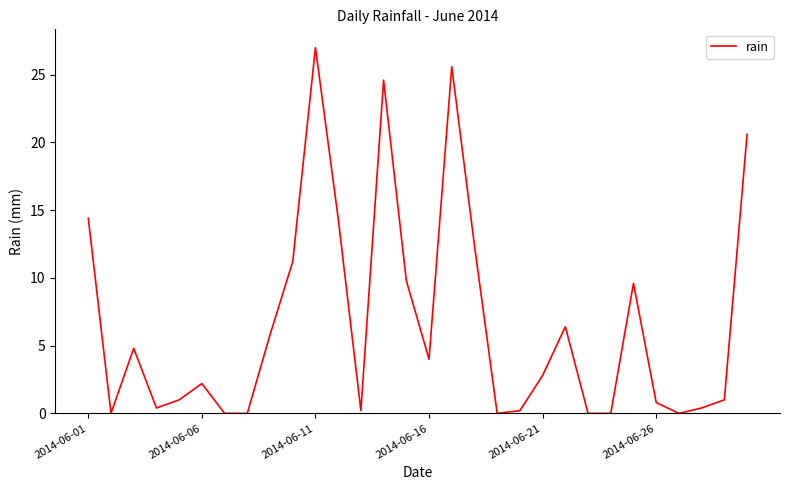

What is the maximum value shown in the chart?

27.0